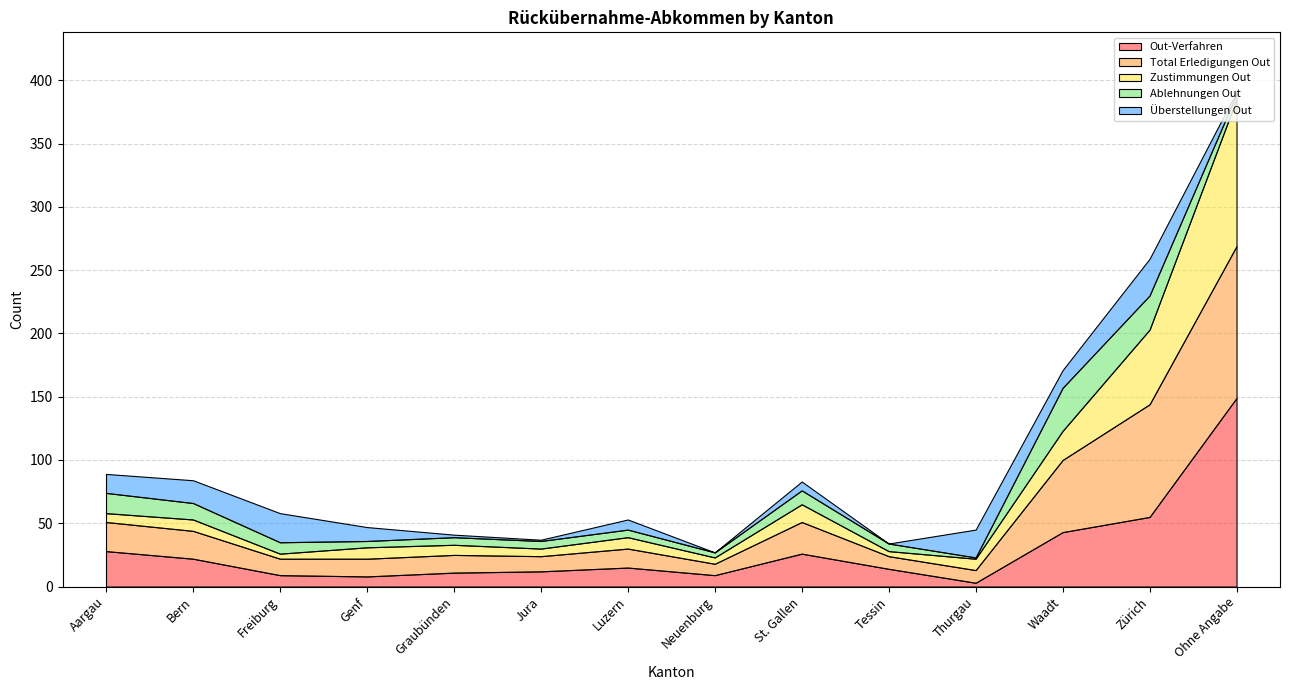

What is the approximate value of Ablehnungen Out at St. Gallen, to the nearest 5?

10